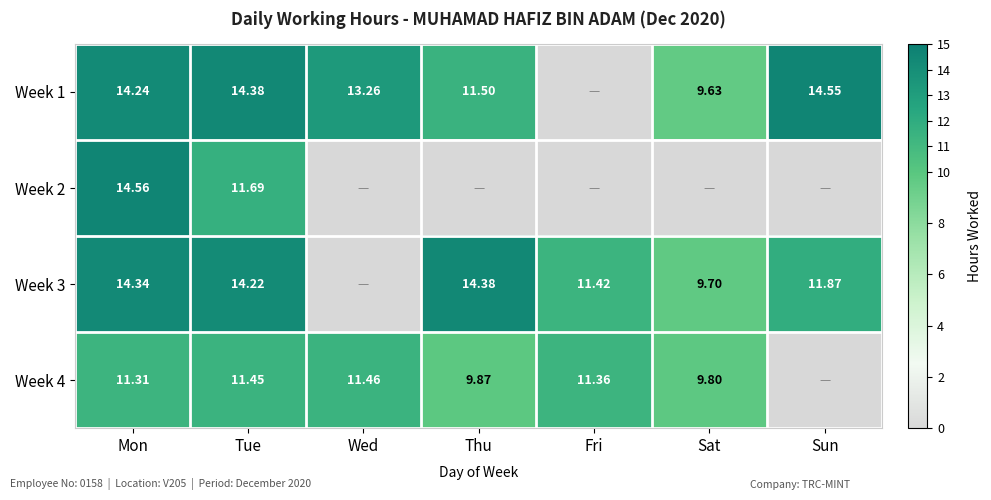

Is the value of Week 4 at Mon greater than the value of Week 1 at Mon?

No